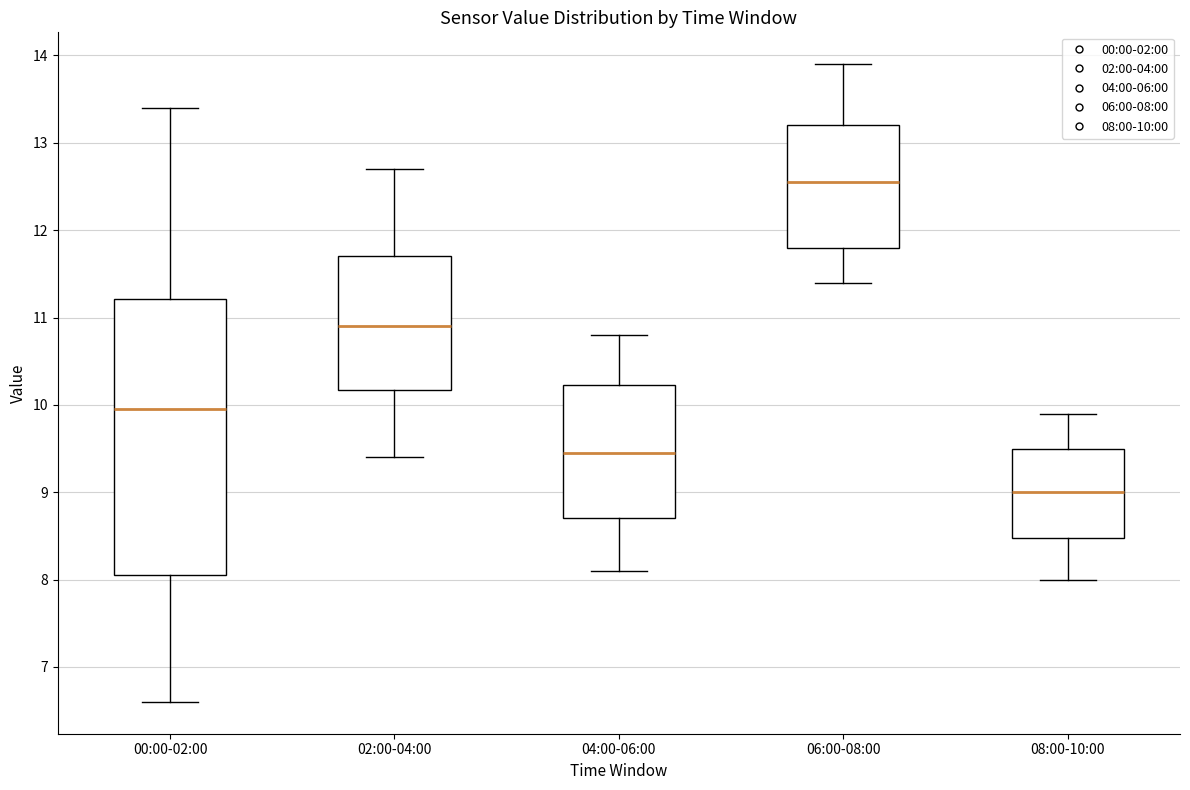

Which box's median line is the lowest?

08:00-10:00